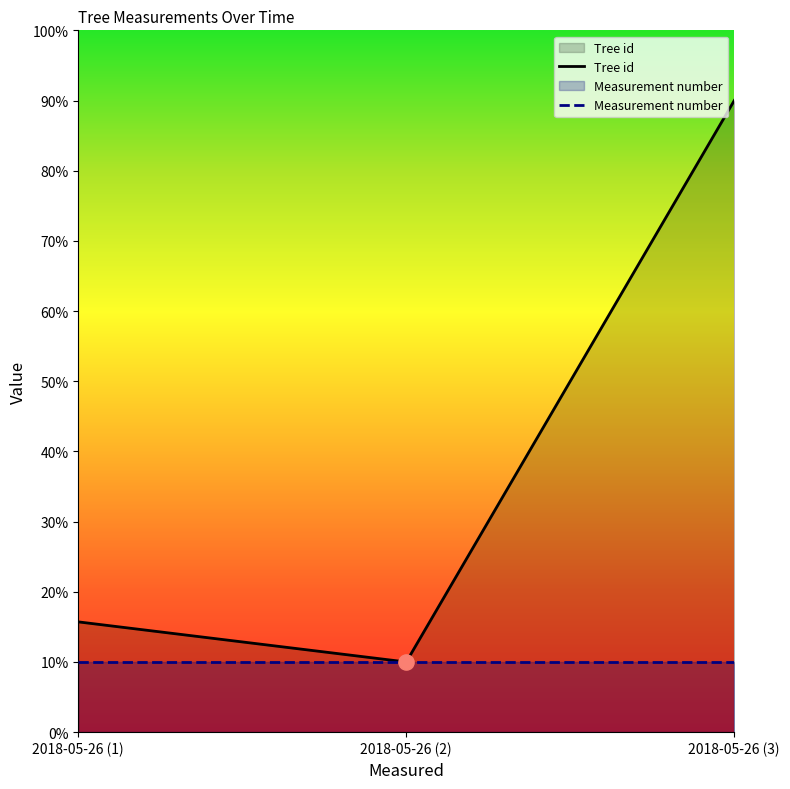

Approximately how many times larger is the value at 2018-05-26 (1) compared to 2018-05-26 (2)?

1.6